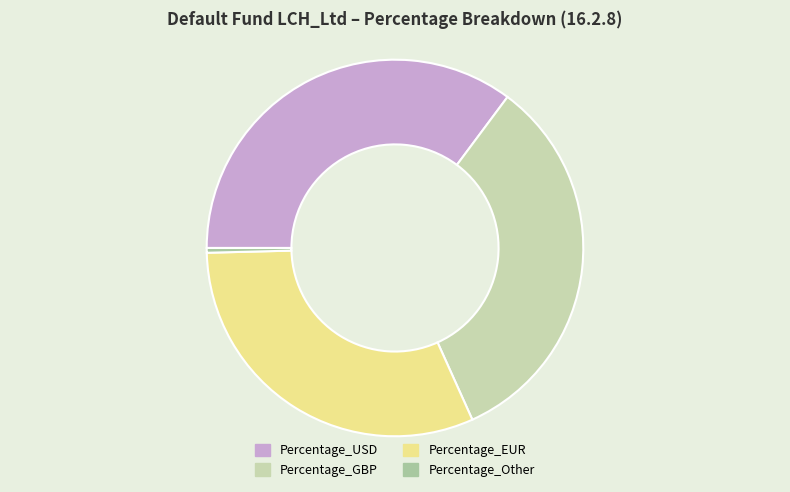

Between Percentage_USD and Percentage_EUR, which is larger?

Percentage_USD